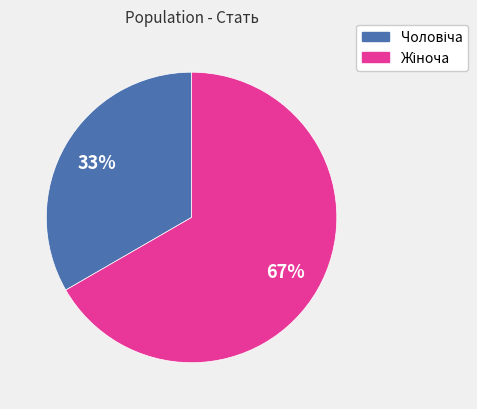

Is there any slice that represents more than half of the pie?

Yes